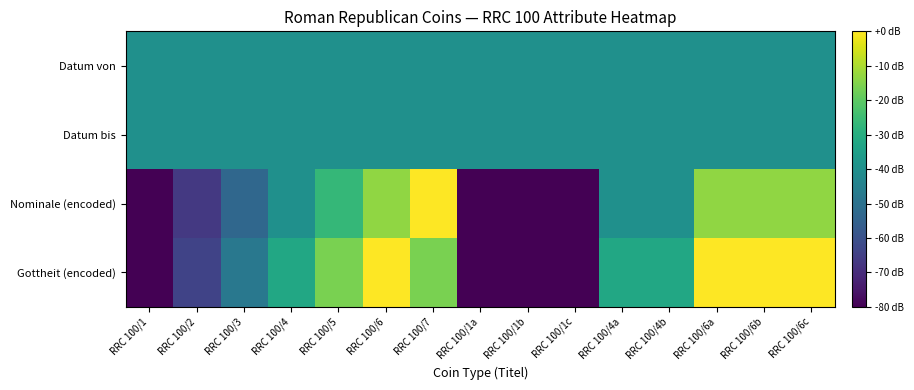

Between RRC 100/1a and RRC 100/1, which is larger?

RRC 100/1a